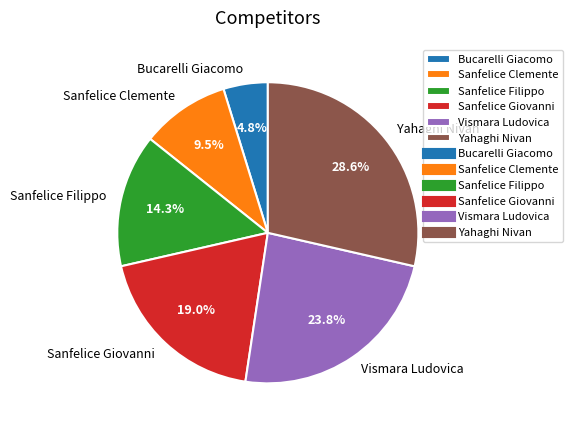

The Bucarelli Giacomo slice represents 5% of the pie. True or false?

True